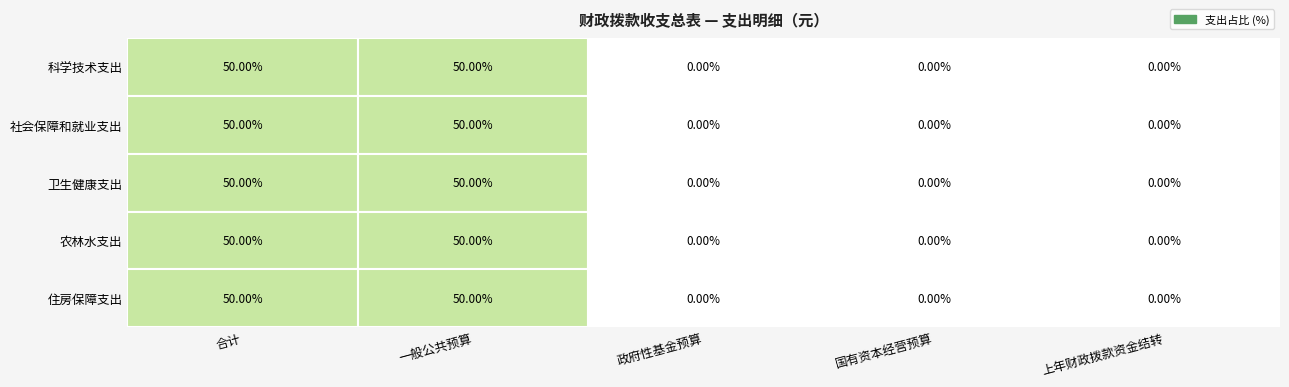

How many positive values does the 卫生健康支出 series have?

2